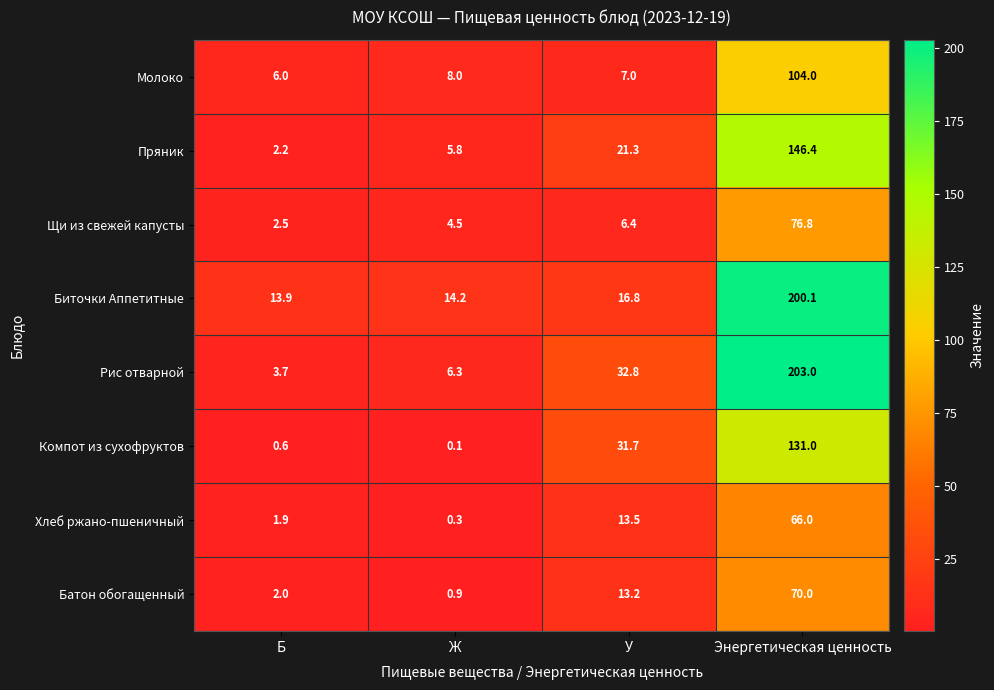

Is it true that Батон обогащенный equals 2.0 at Б?

True